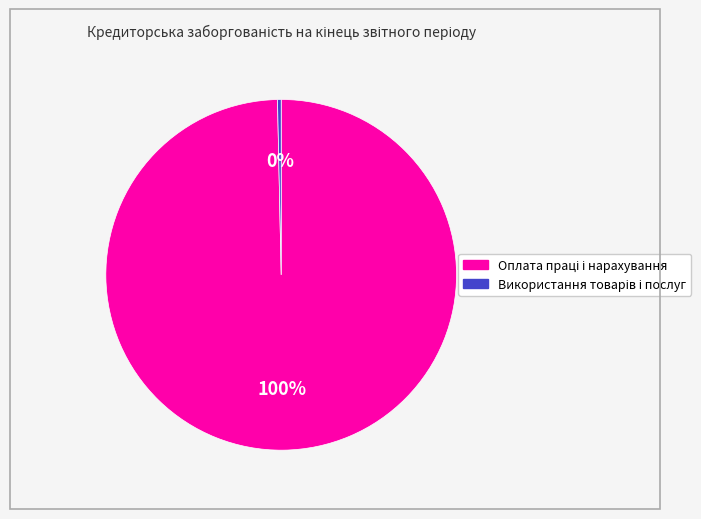

Does any single category account for the majority?

Yes